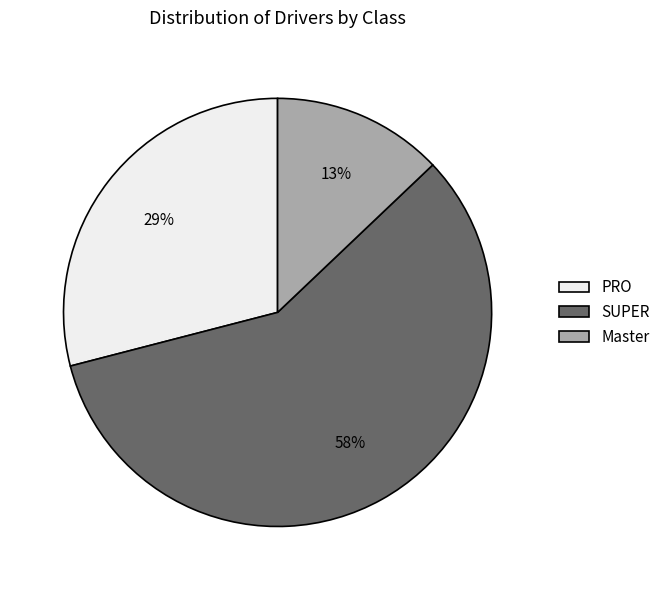

What percentage is the PRO slice, to the nearest percent?

29%